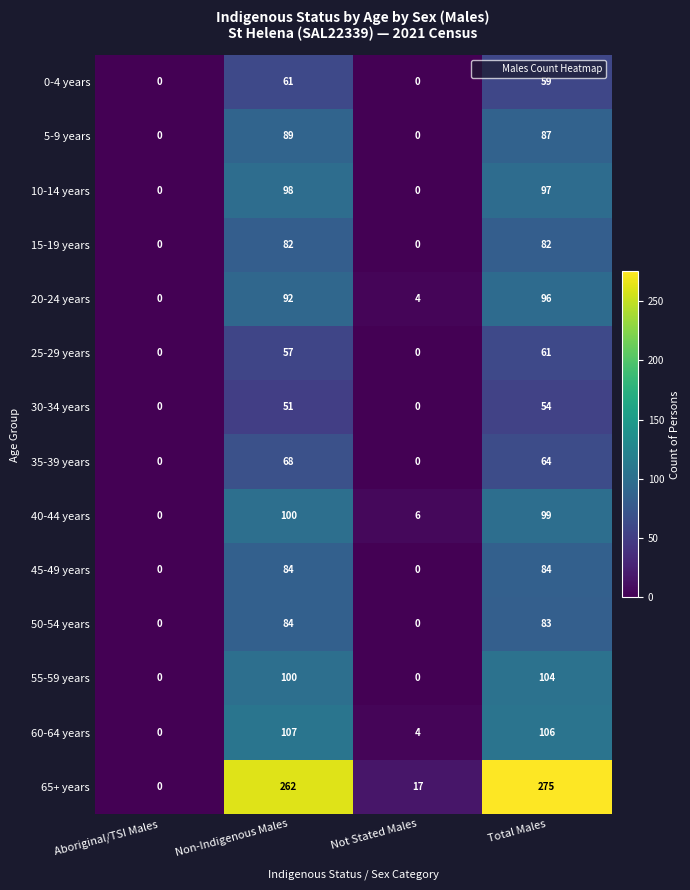

Which series has the widest spread of values?

65+ years